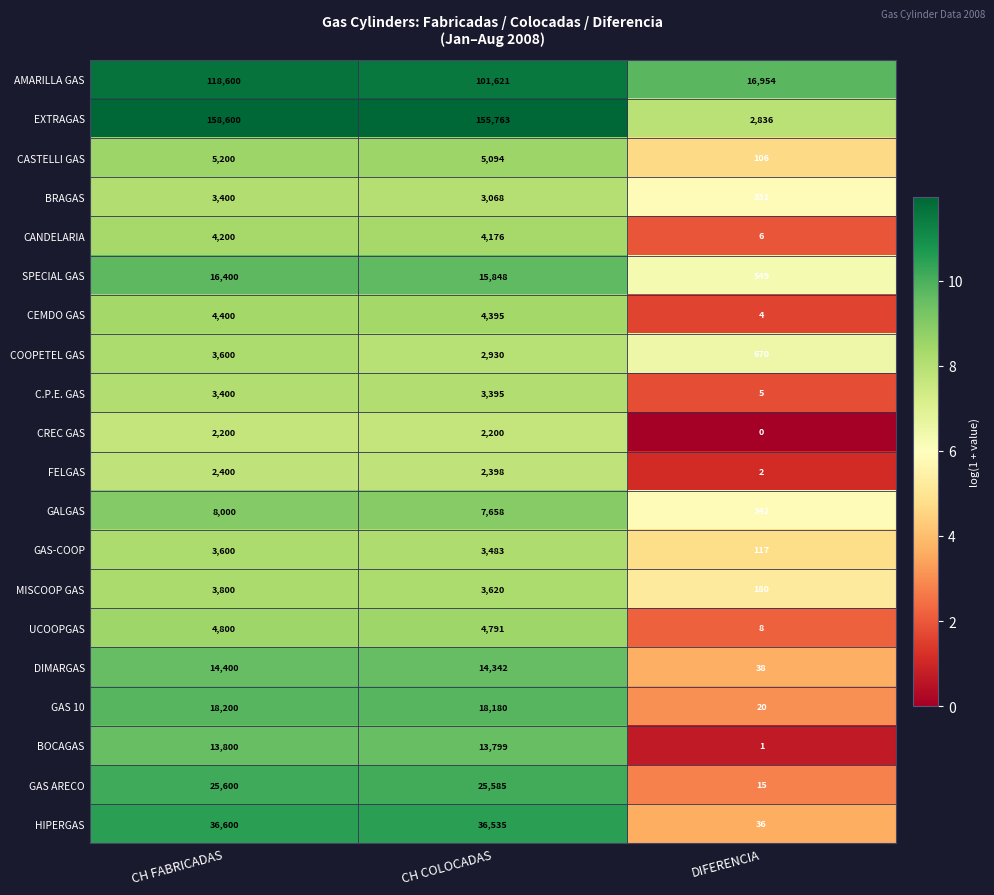

At which category is the sum across all series the highest?

CH FABRICADAS